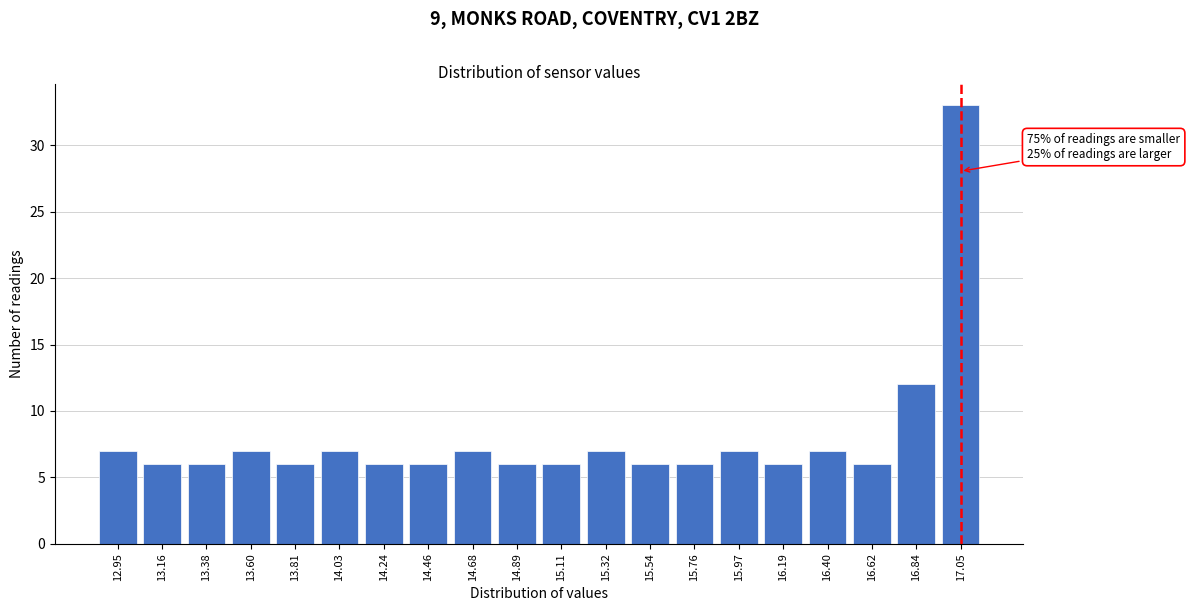

Reading left to right, extract all data points from this chart.

7	6	6	7	6	7	6	6	7	6	6	7	6	6	7	6	7	6	12	33